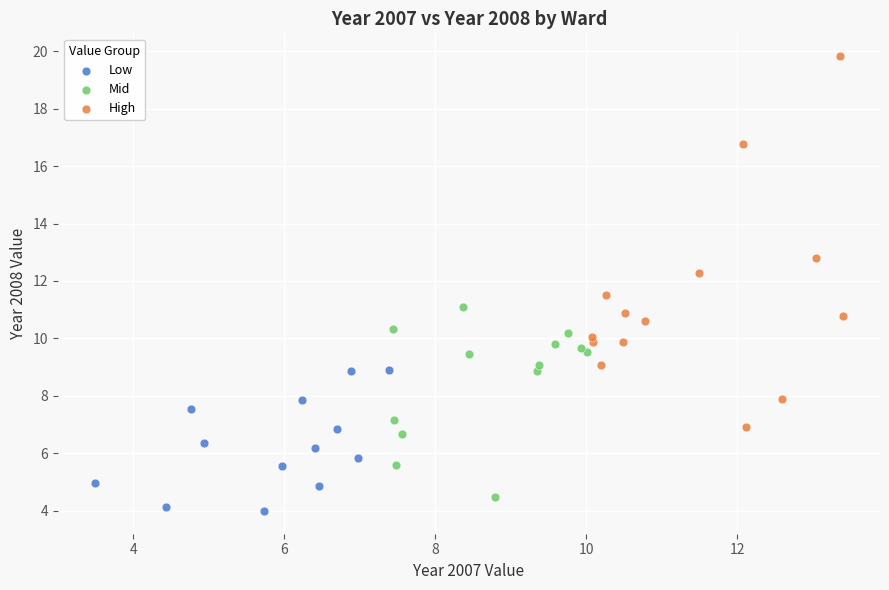

Which series has the widest spread of Y values?

High